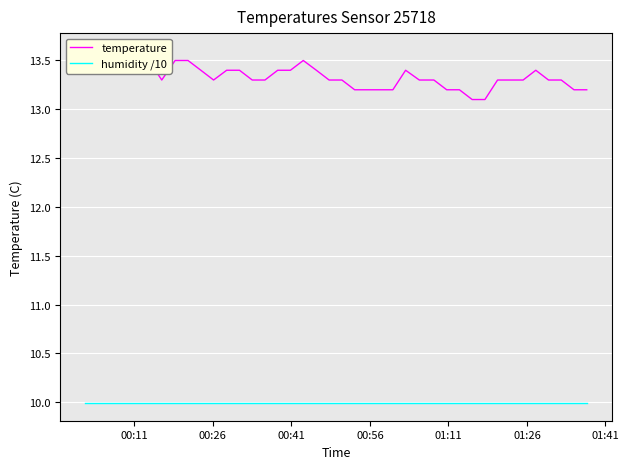

What is the highest value of the humidity /10 series?

10.0